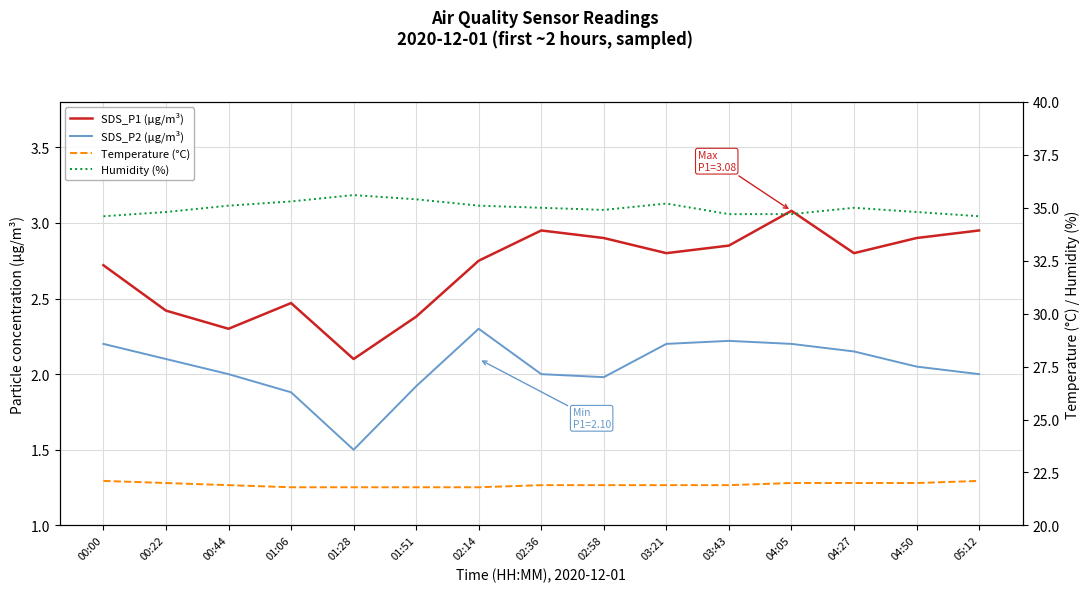

Between 00:22 and 01:51, which series saw the biggest shift?

Humidity (%)